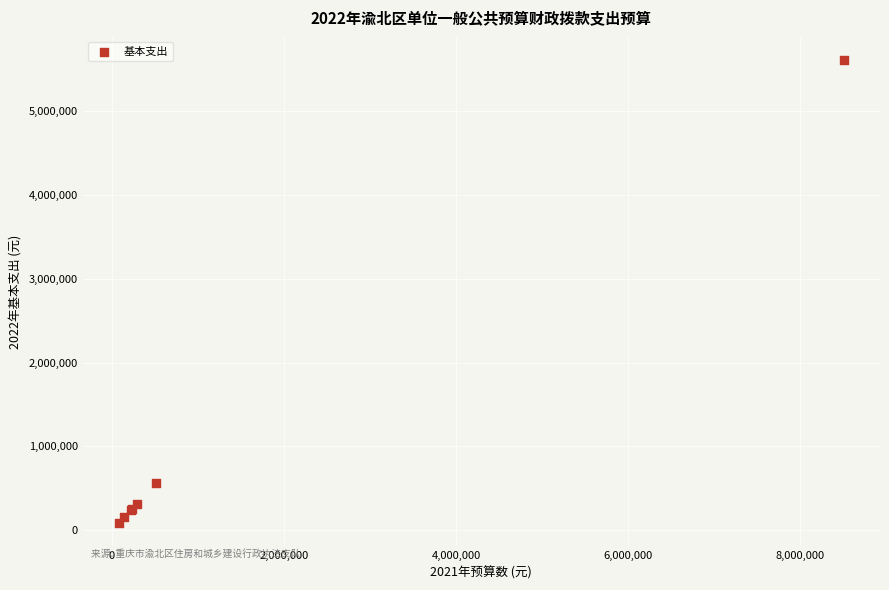

What Y value in the scatter plot is closest to 2846035?

556896.9